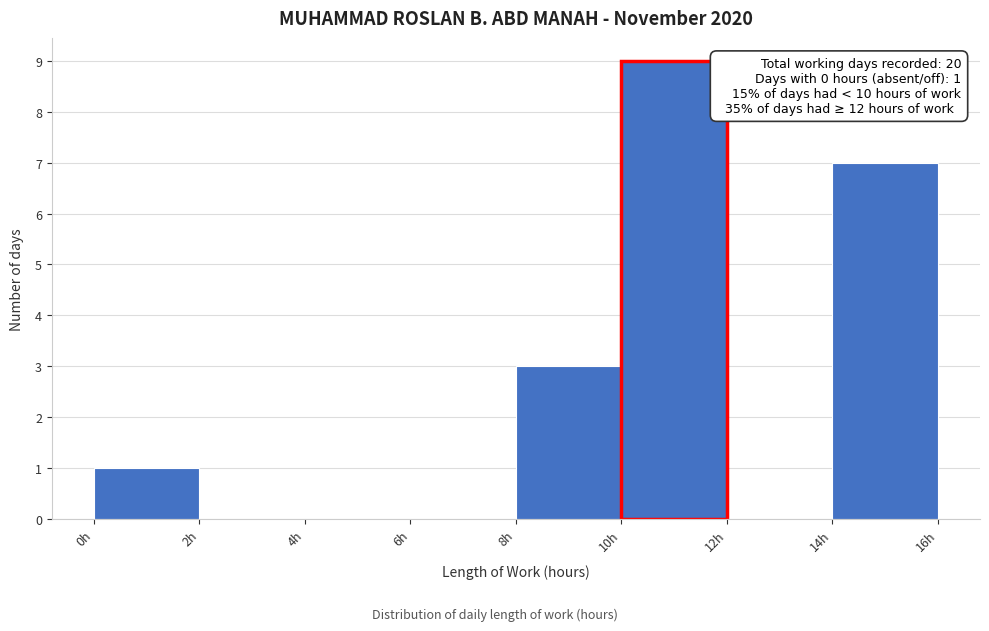

Which range on the x-axis has the tallest bar?

10 to 12